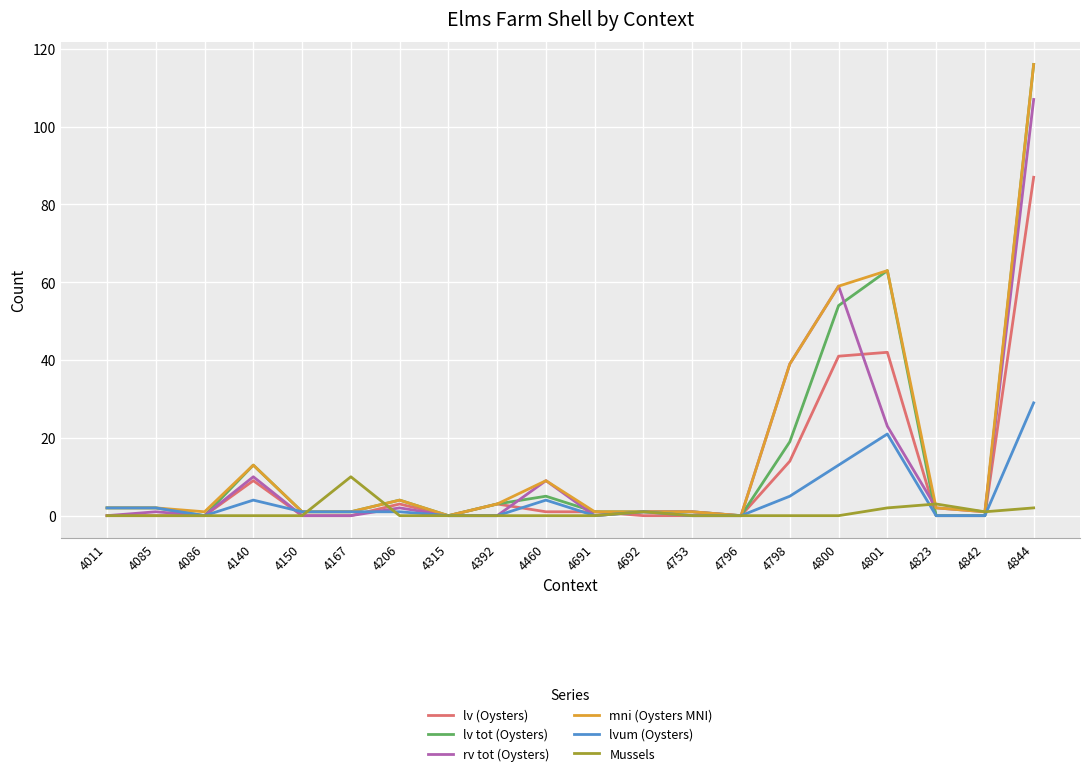

What is the total value across all series at 4798?

116